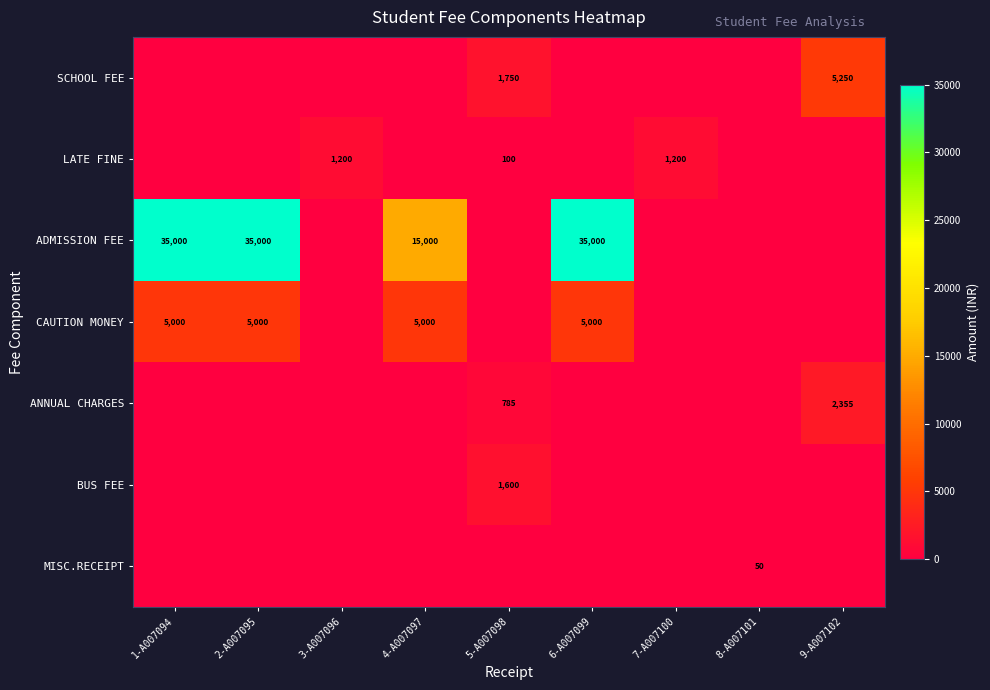

At which category does the chart reach its minimum across all series?

1-A007094